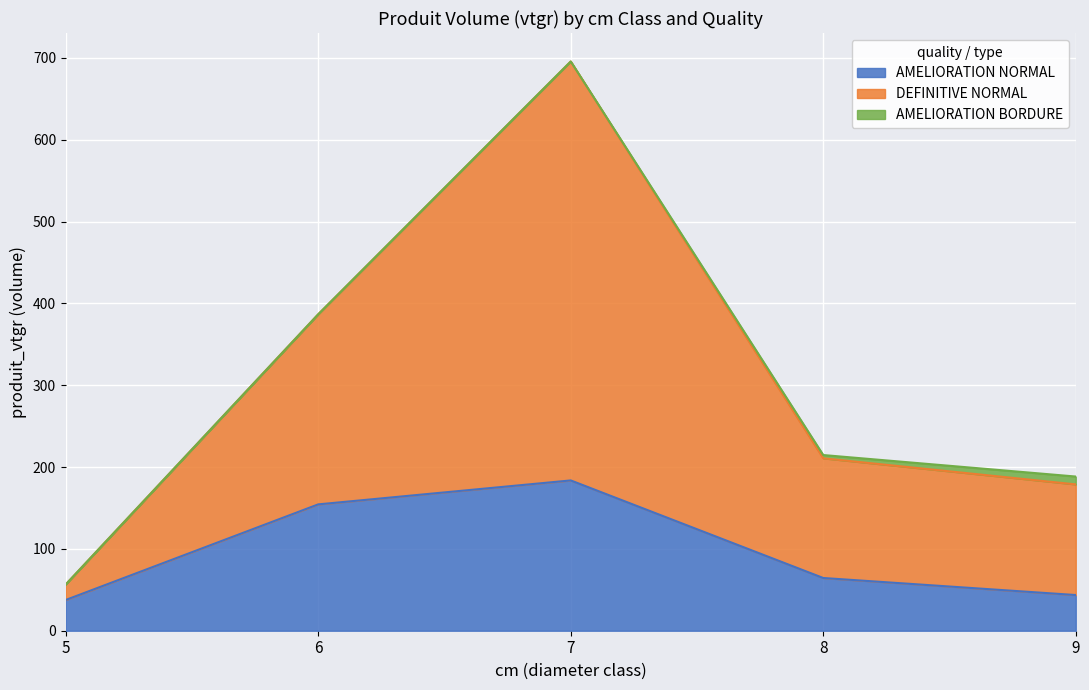

True or false: AMELIORATION NORMAL has a value of 64.4 at 8.

True